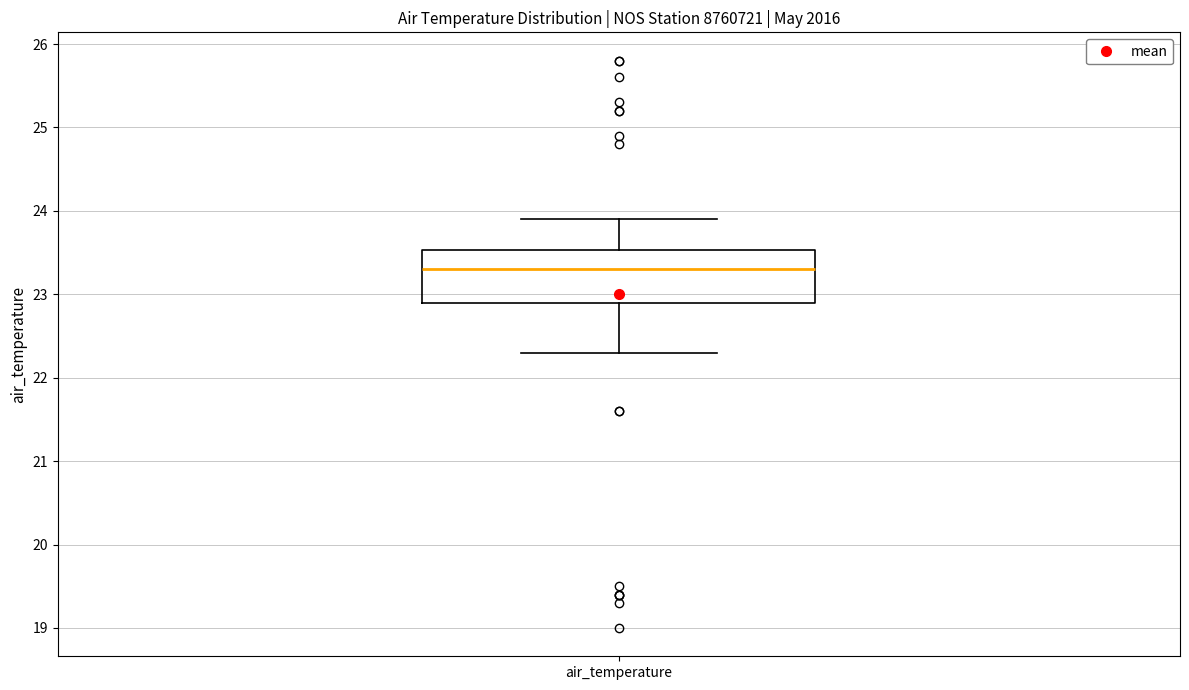

Where does the median line of the box for air_temperature sit on the y-axis? The values are not printed on the chart, so give them approximately, as read against the axis.

23.3